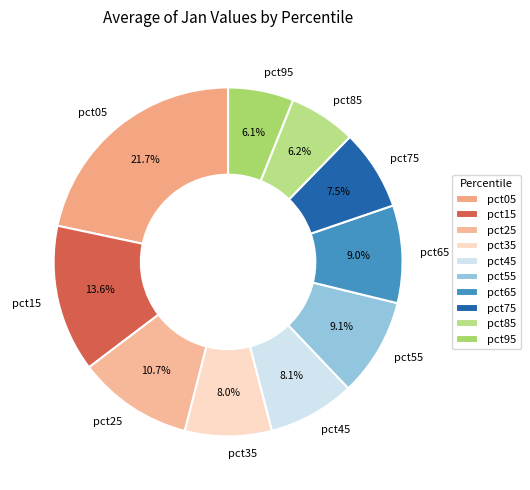

To the nearest percent, what is the difference between the pct05 and pct25 slice percentages?

11%